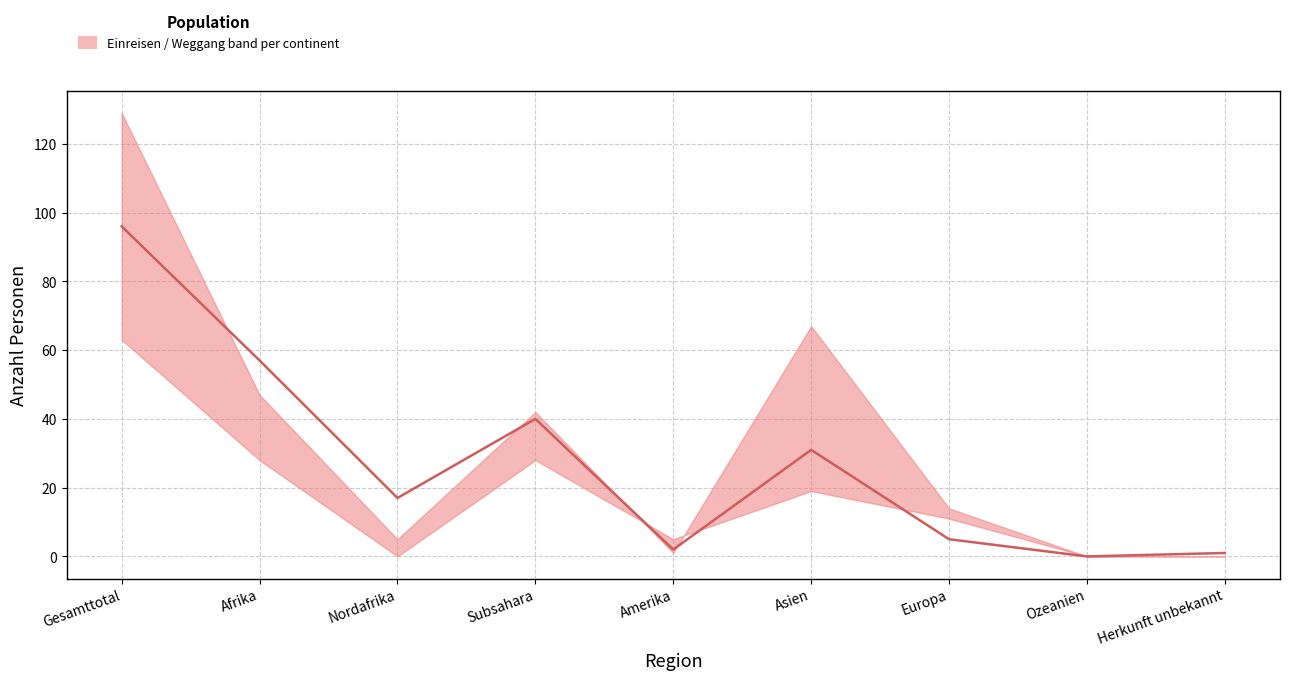

How many interior local valleys (lower than both neighbors) does the data have?

3